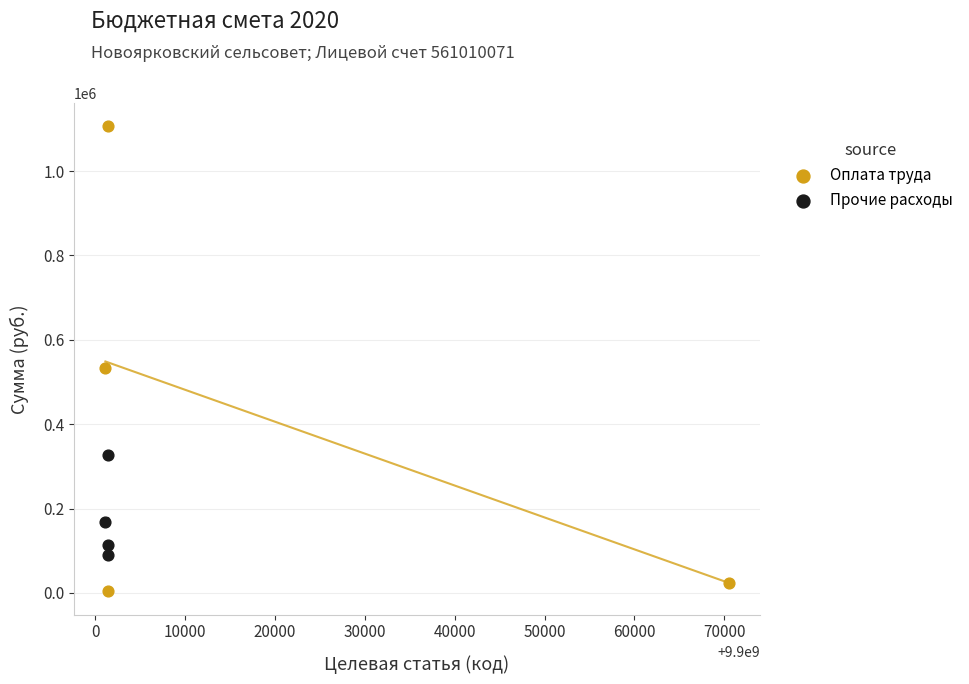

Which series reaches the maximum Y coordinate?

Оплата труда